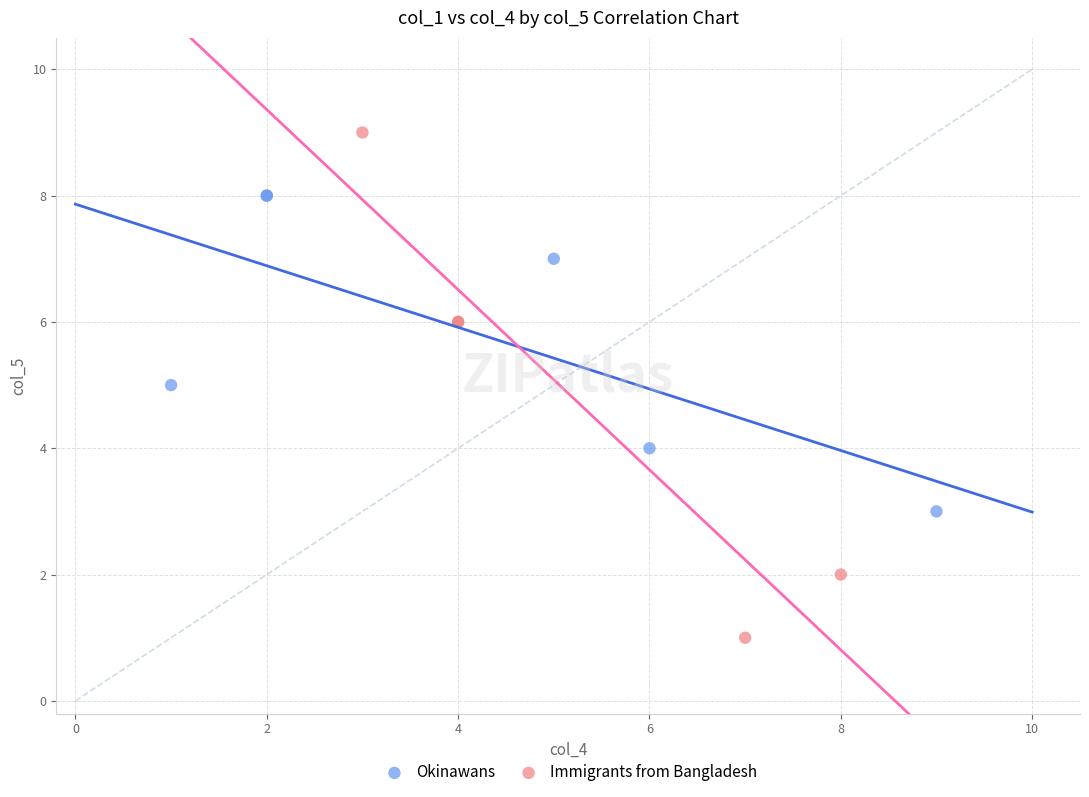

What are all the series names shown in the legend?

Okinawans, Immigrants from Bangladesh